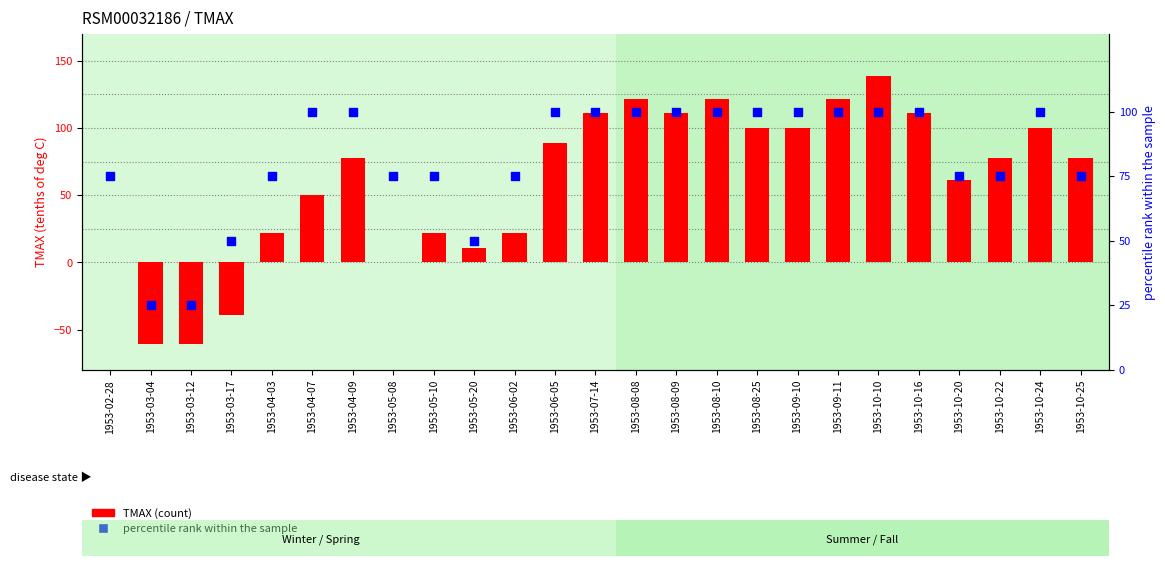

Is the value of TMAX at 1953-10-24 greater than the value of percentile rank within the sample at 1953-06-05?

No